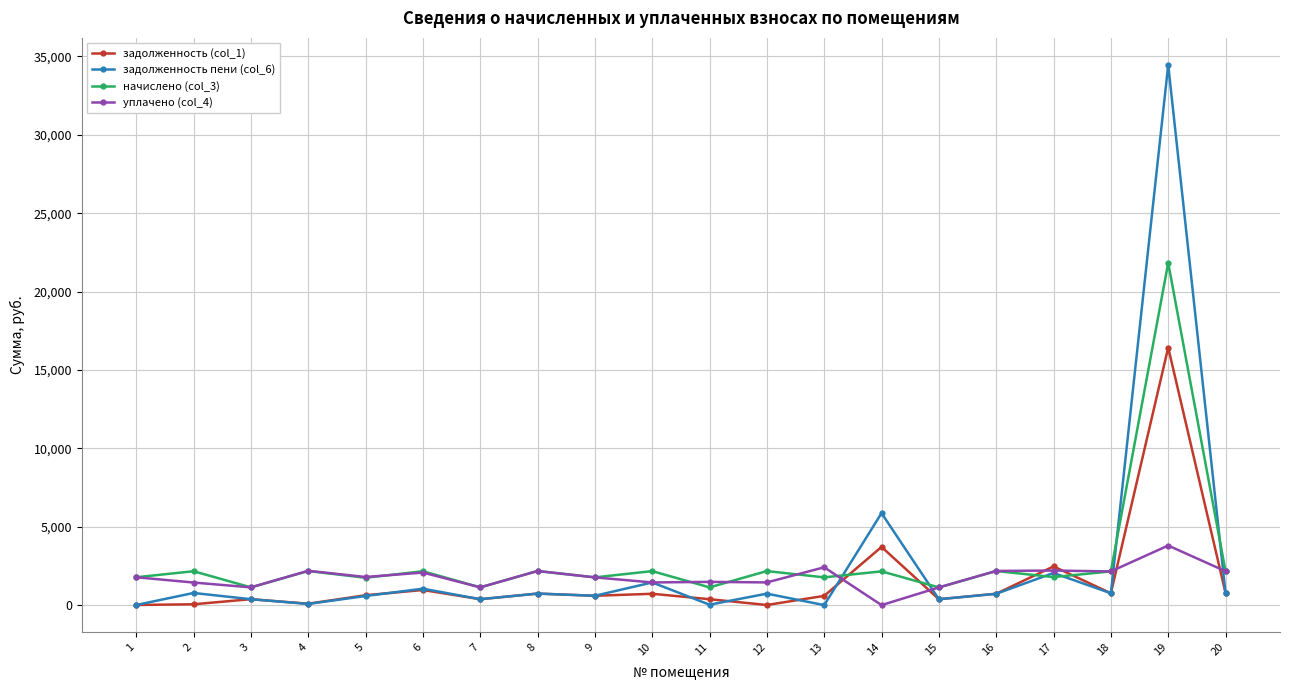

What is the spread (max minus min) of values at 10?

1445.3